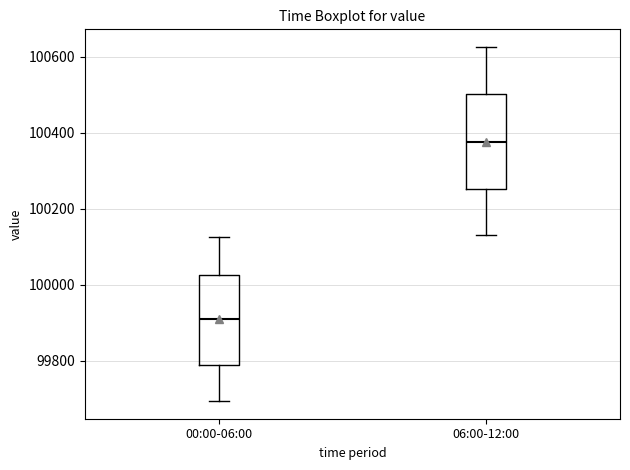

Reading left to right, read every box against the y-axis: the position of its median line, the range the box covers, and the ends of its whiskers. The values are not printed on the chart, so give them approximately, as read against the axis.

00:00-06:00: median 99900, box 99780 to 100020, whiskers 99700 to 100120
06:00-12:00: median 100380, box 100260 to 100500, whiskers 100140 to 100620